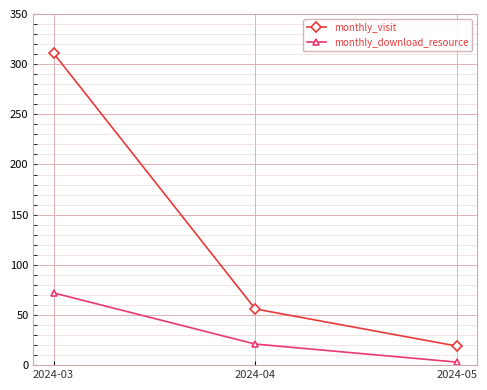

Does the chart display data point markers on the line(s)?

Yes